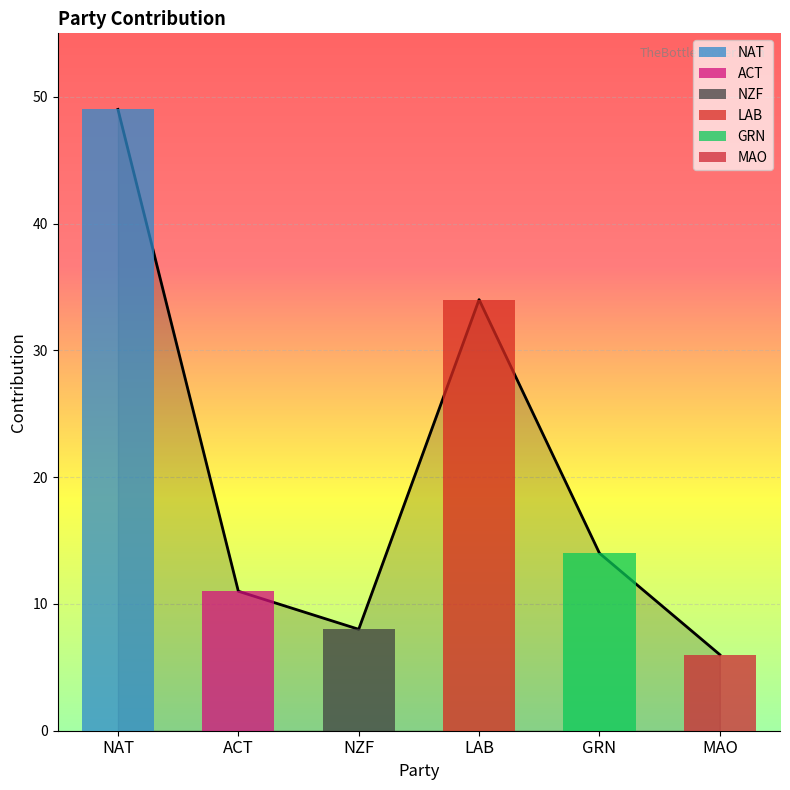

What is the sum of all values?

122